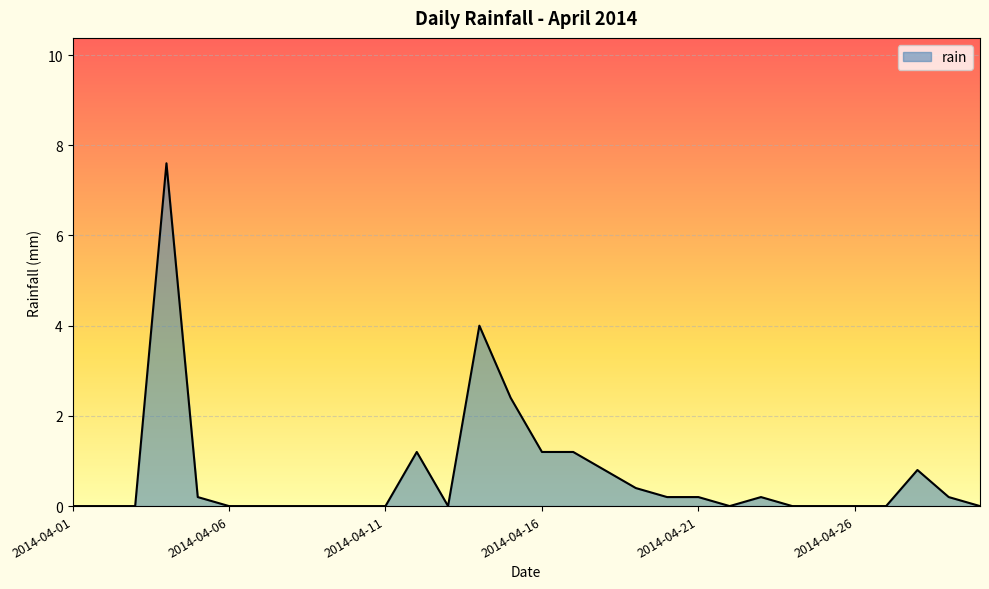

What is the maximum value shown in the chart?

7.6